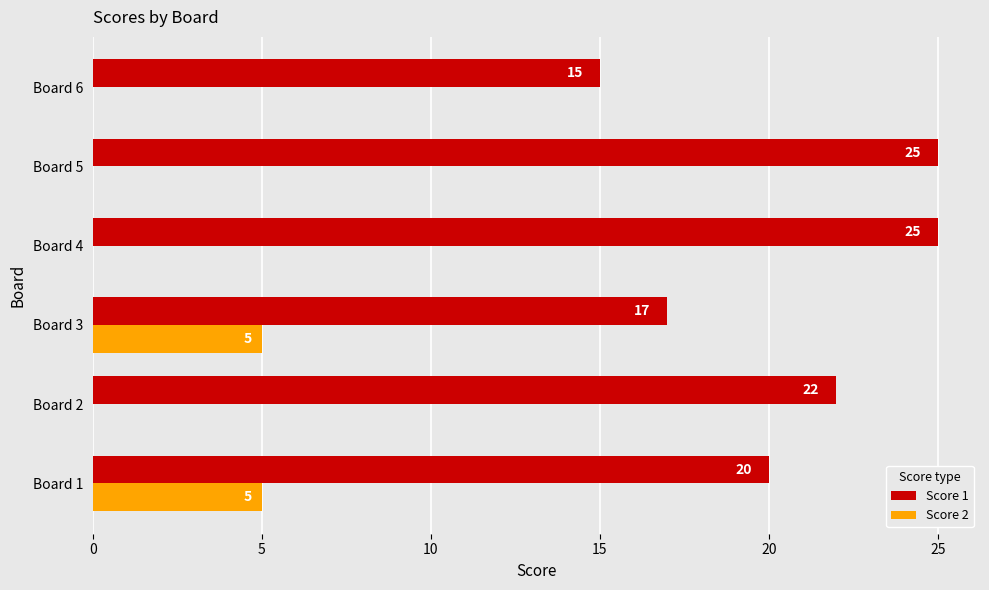

What is the sum of all Score 2 values?

10